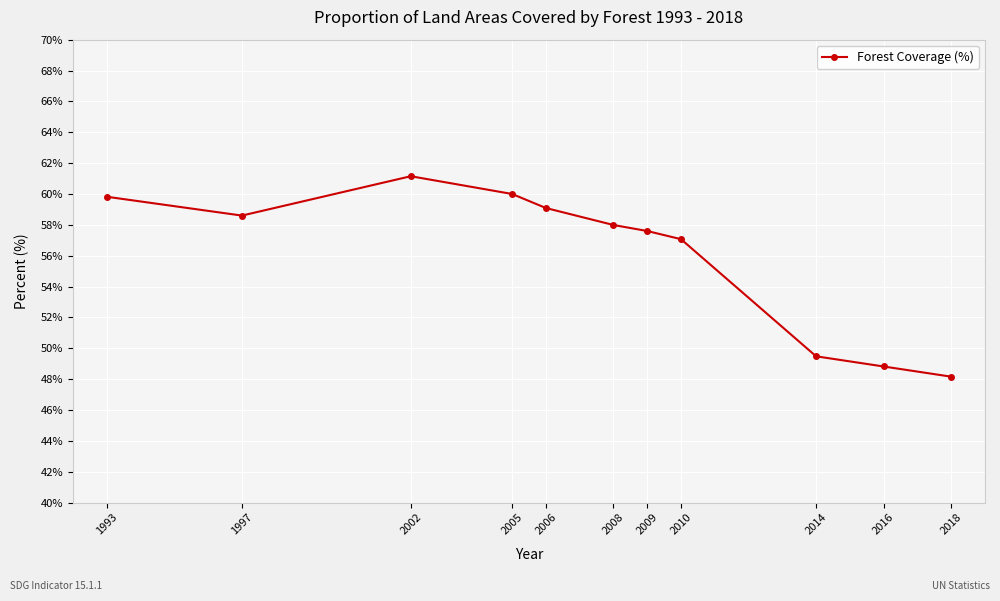

At which category does the data reach its first local valley?

1997